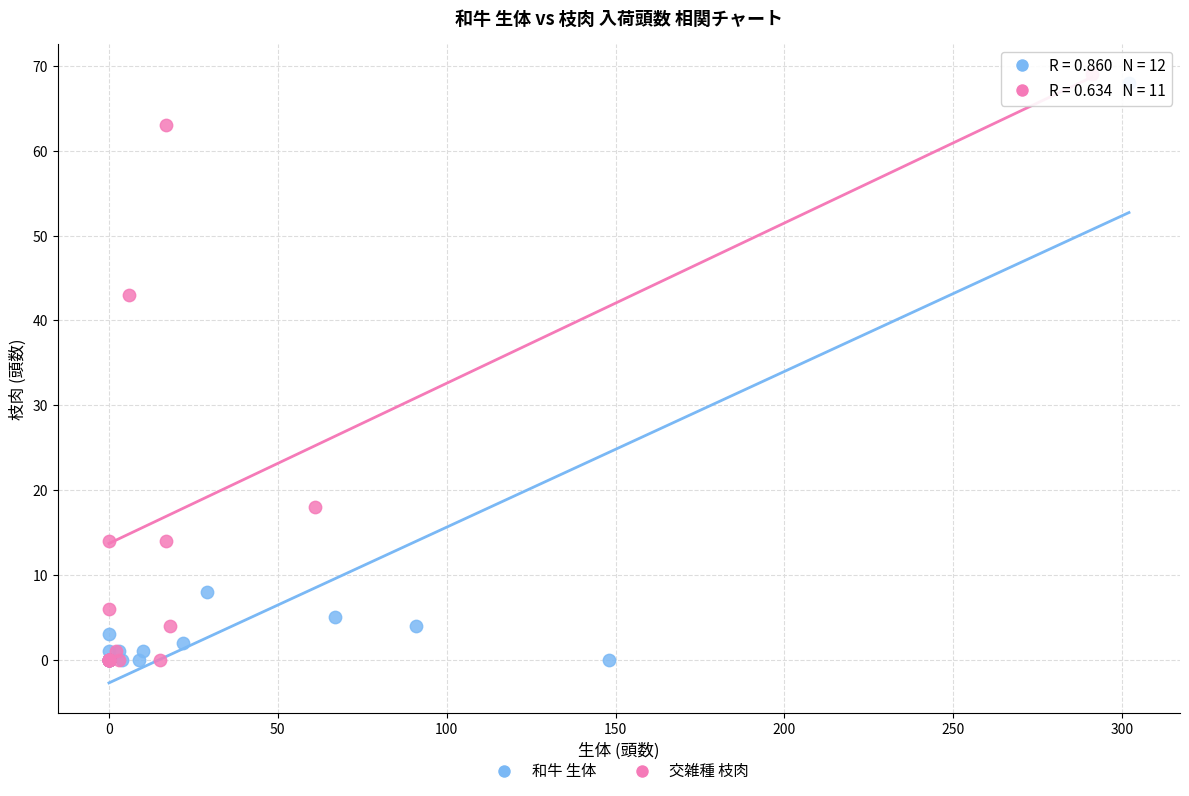

Which series has the widest spread of Y values?

交雑種 枝肉